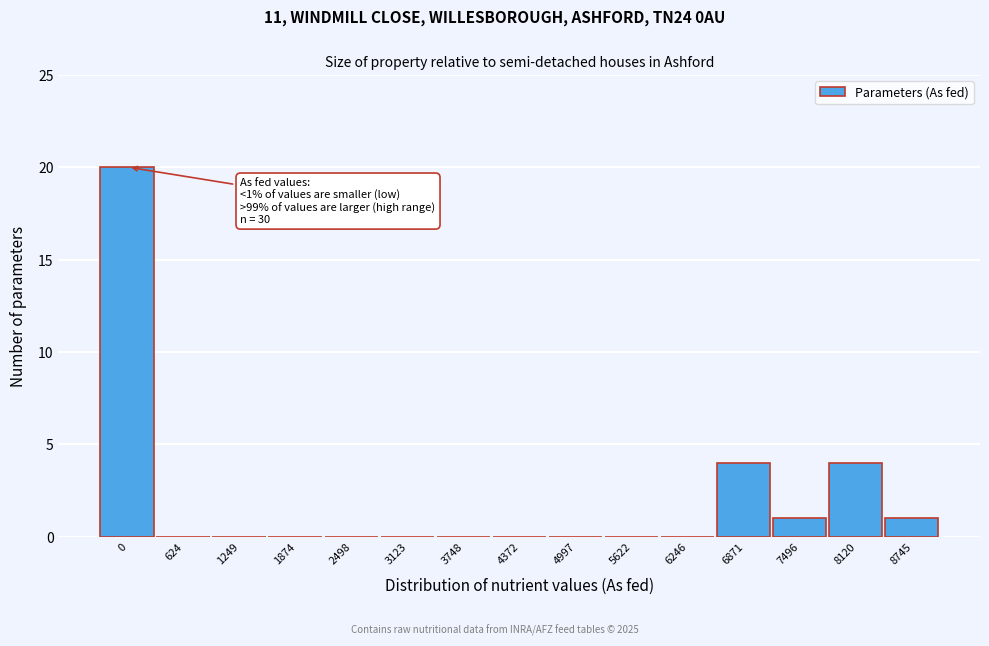

Reading left to right, extract all data points from this chart.

0=20	624=0	1249=0	1874=0	2498=0	3123=0	3748=0	4372=0	4997=0	5622=0	6246=0	6871=4	7496=1	8120=4	8745=1